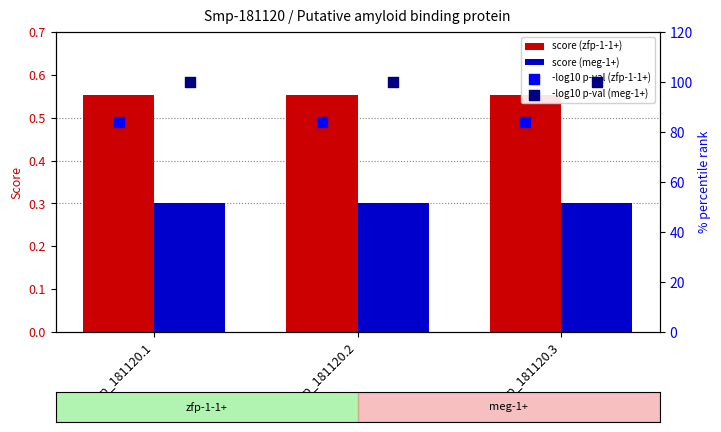

Which series has the largest total across all categories?

-log10 p-val (meg-1+)